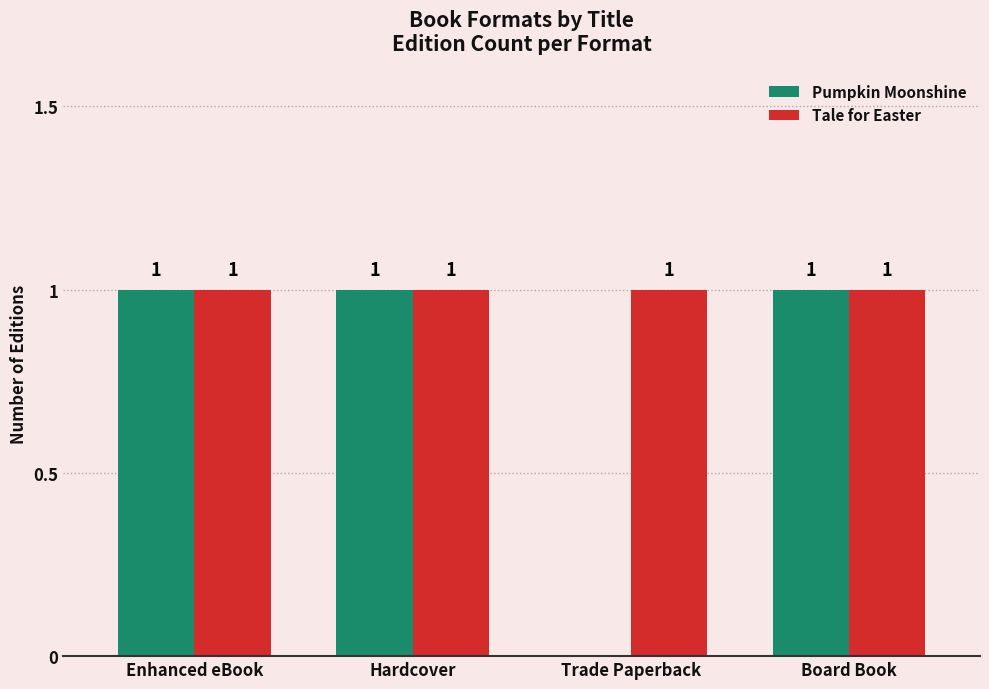

Count the number of data series in this chart.

2